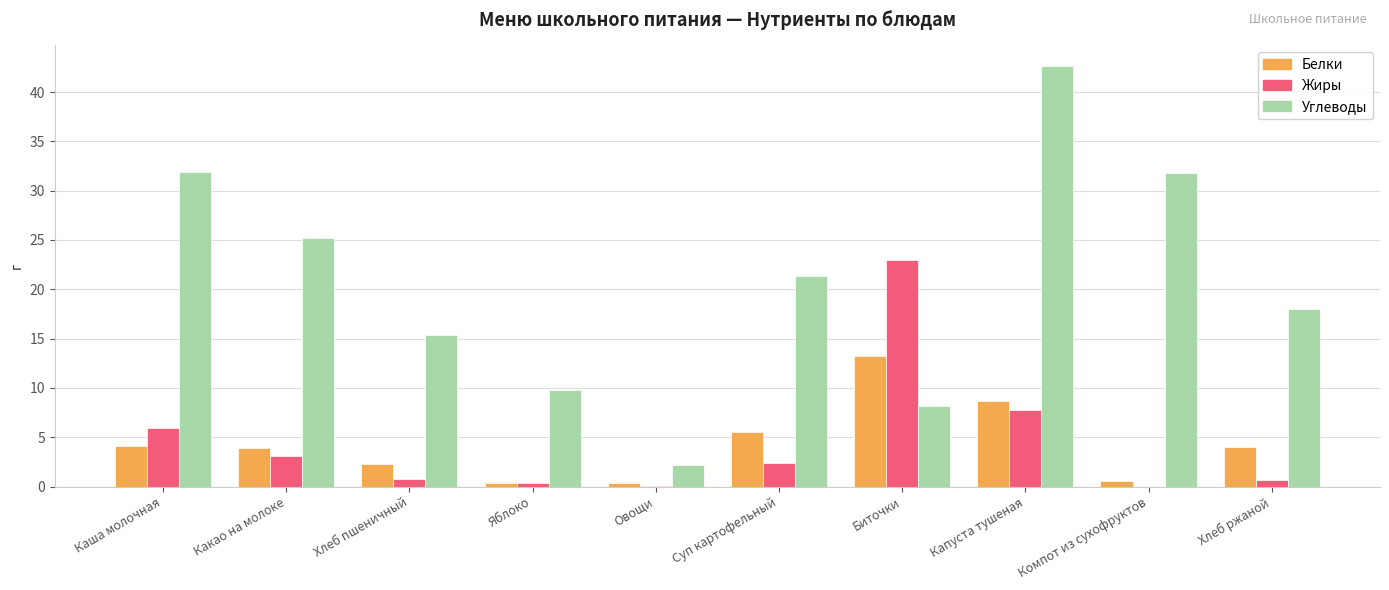

What are all the series names shown in the legend?

Белки, Жиры, Углеводы